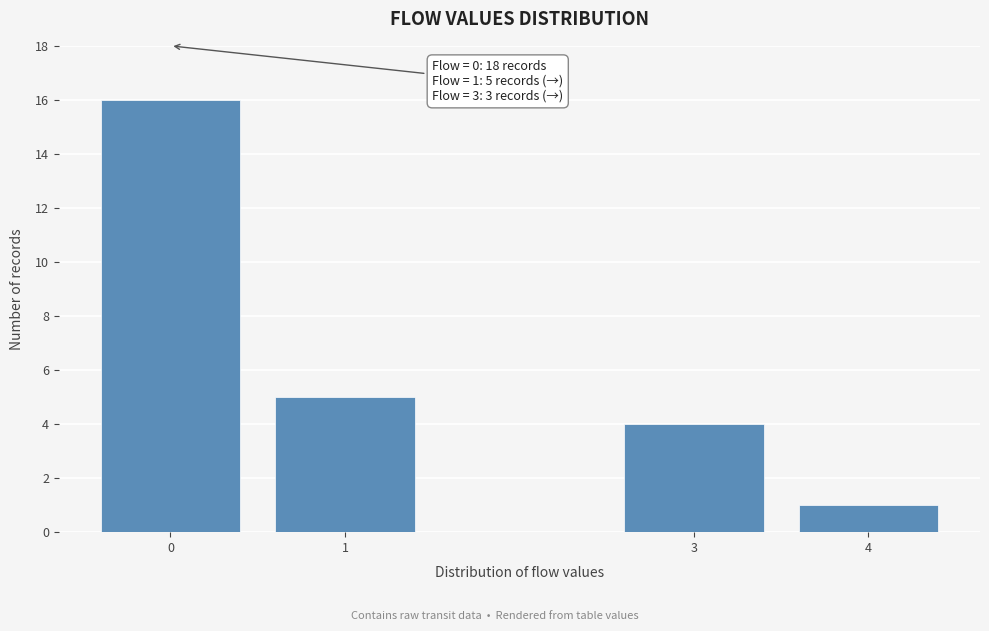

Reading left to right, what are all the values shown in this chart?

16	5	4	1